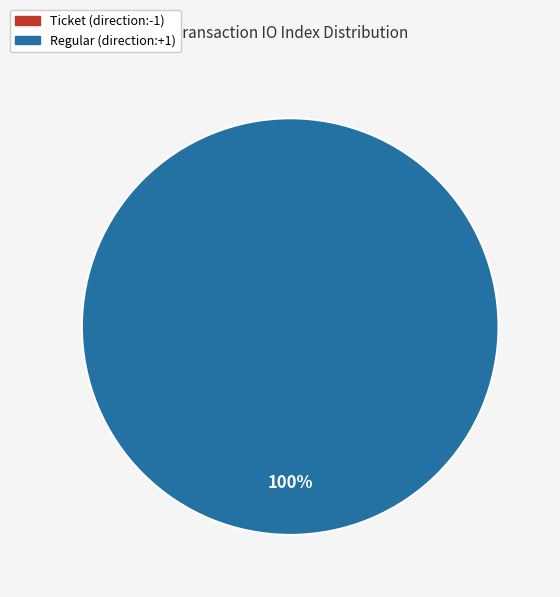

Rank the categories by value from highest to lowest.

Regular (direction:+1), Ticket (direction:-1)